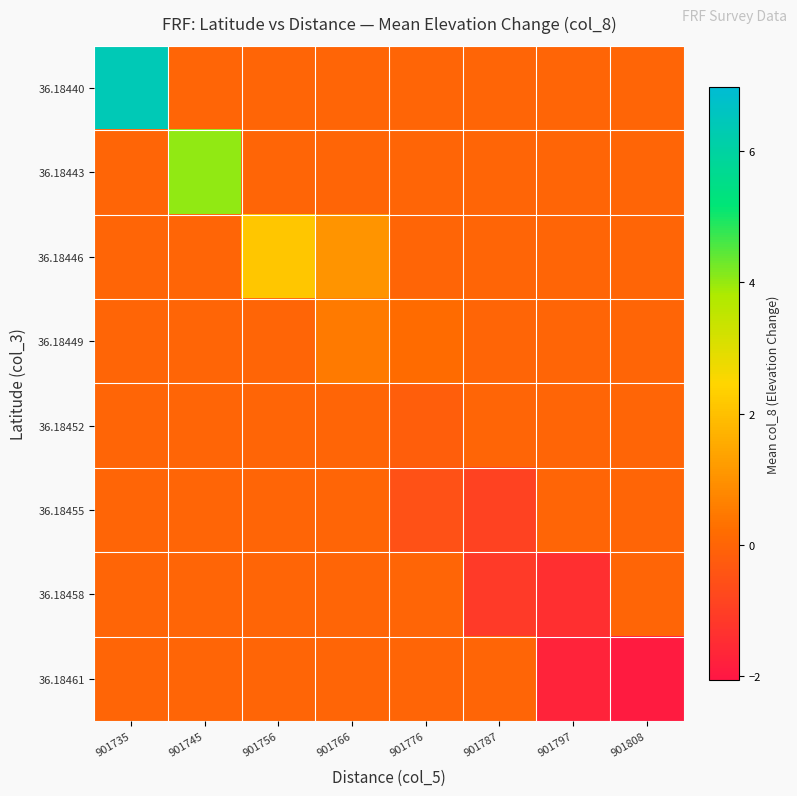

Reading left to right, what are all the values shown in this chart?

36.18440: 901735=6.4	901745=0.0	901756=0.0	901766=0.0	901776=0.0	901787=0.0	901797=0.0	901808=0.0
36.18443: 901735=0.0	901745=4.0	901756=0.0	901766=0.0	901776=0.0	901787=0.0	901797=0.0	901808=0.0
36.18446: 901735=0.0	901745=0.0	901756=2.1	901766=1.1	901776=0.0	901787=0.0	901797=0.0	901808=0.0
36.18449: 901735=0.0	901745=0.0	901756=0.0	901766=0.5	901776=0.2	901787=0.0	901797=0.0	901808=0.0
36.18452: 901735=0.0	901745=0.0	901756=0.0	901766=0.0	901776=-0.2	901787=0.0	901797=0.0	901808=0.0
36.18455: 901735=0.0	901745=0.0	901756=0.0	901766=0.0	901776=-0.5	901787=-0.9	901797=0.0	901808=0.0
36.18458: 901735=0.0	901745=0.0	901756=0.0	901766=0.0	901776=0.0	901787=-1.1	901797=-1.4	901808=0.0
36.18461: 901735=0.0	901745=0.0	901756=0.0	901766=0.0	901776=0.0	901787=0.0	901797=-1.7	901808=-1.9